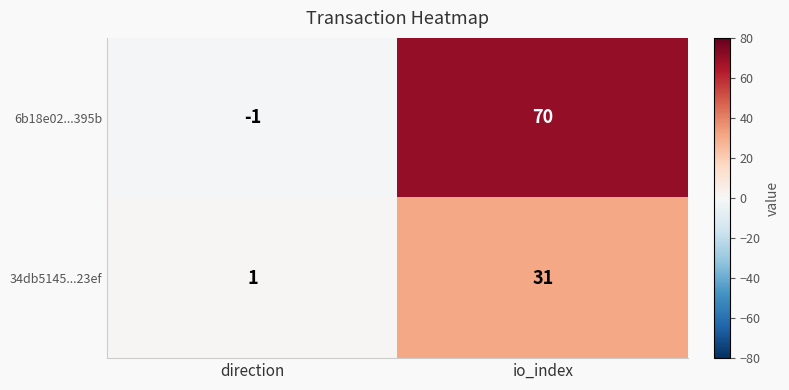

At which label is 6b18e02...395b closest to 34?

direction